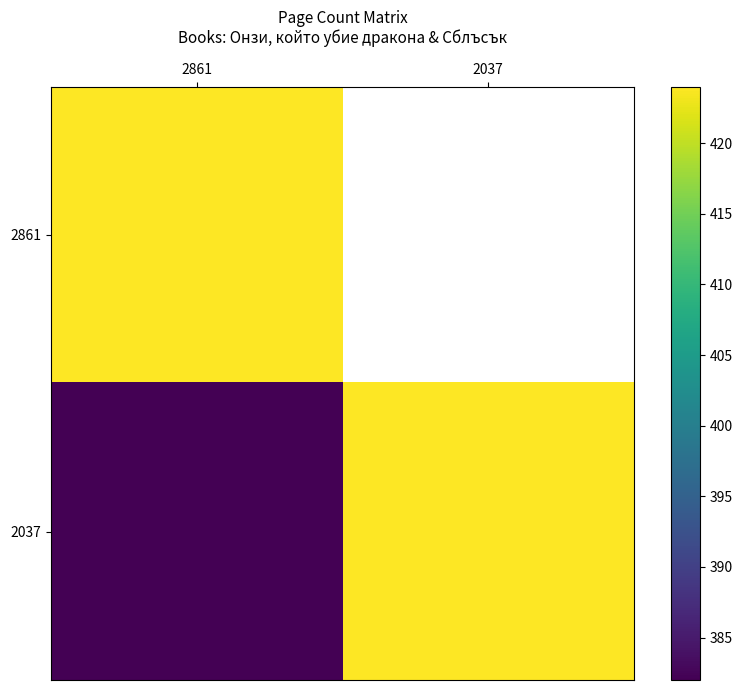

Rank the series at 2037 from highest to lowest value.

2861, 2037